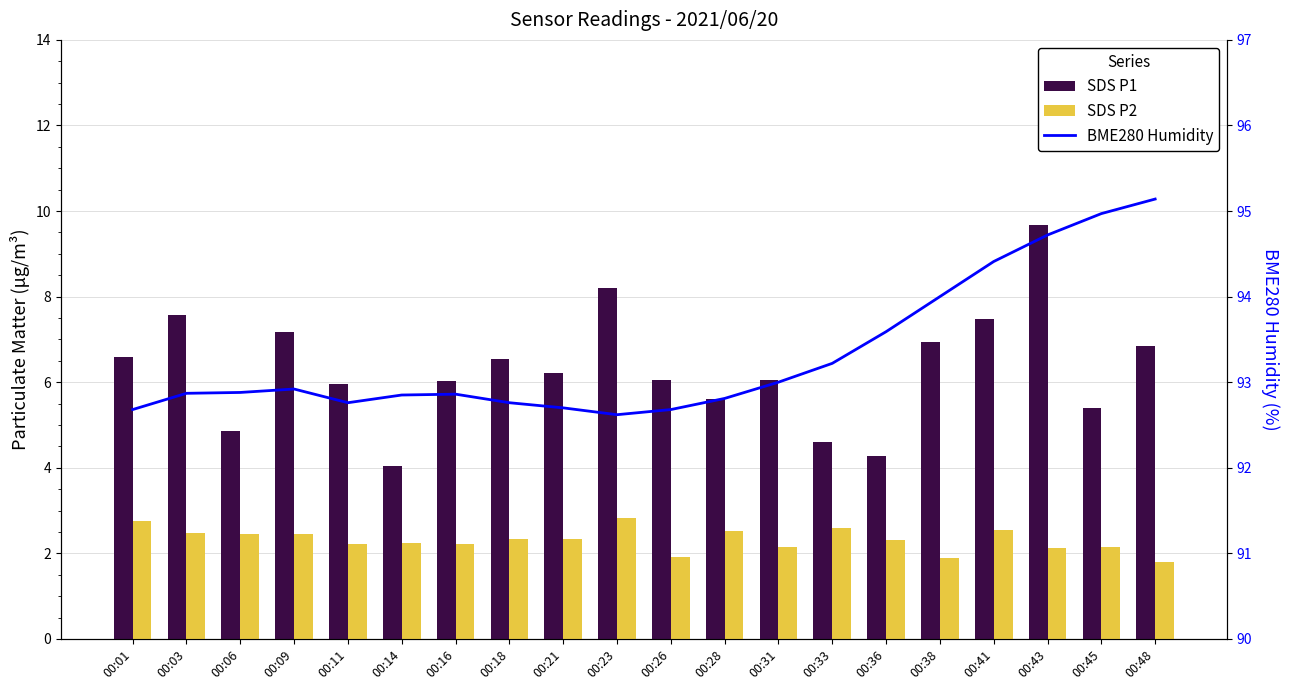

Reading left to right, list all the values displayed in this chart.

SDS P1: 00:01=6.6	00:03=7.6	00:06=4.8	00:09=7.2	00:11=6.0	00:14=4.0	00:16=6.0	00:18=6.5	00:21=6.2	00:23=8.2	00:26=6.0	00:28=5.6	00:31=6.0	00:33=4.6	00:36=4.3	00:38=7.0	00:41=7.5	00:43=9.7	00:45=5.4	00:48=6.8
SDS P2: 00:01=2.8	00:03=2.5	00:06=2.5	00:09=2.5	00:11=2.2	00:14=2.2	00:16=2.2	00:18=2.3	00:21=2.3	00:23=2.8	00:26=1.9	00:28=2.5	00:31=2.1	00:33=2.6	00:36=2.3	00:38=1.9	00:41=2.5	00:43=2.1	00:45=2.1	00:48=1.8
BME280 Humidity: 00:01=92.7	00:03=92.9	00:06=92.9	00:09=92.9	00:11=92.8	00:14=92.8	00:16=92.9	00:18=92.8	00:21=92.7	00:23=92.6	00:26=92.7	00:28=92.8	00:31=93.0	00:33=93.2	00:36=93.6	00:38=94.0	00:41=94.4	00:43=94.7	00:45=95.0	00:48=95.1